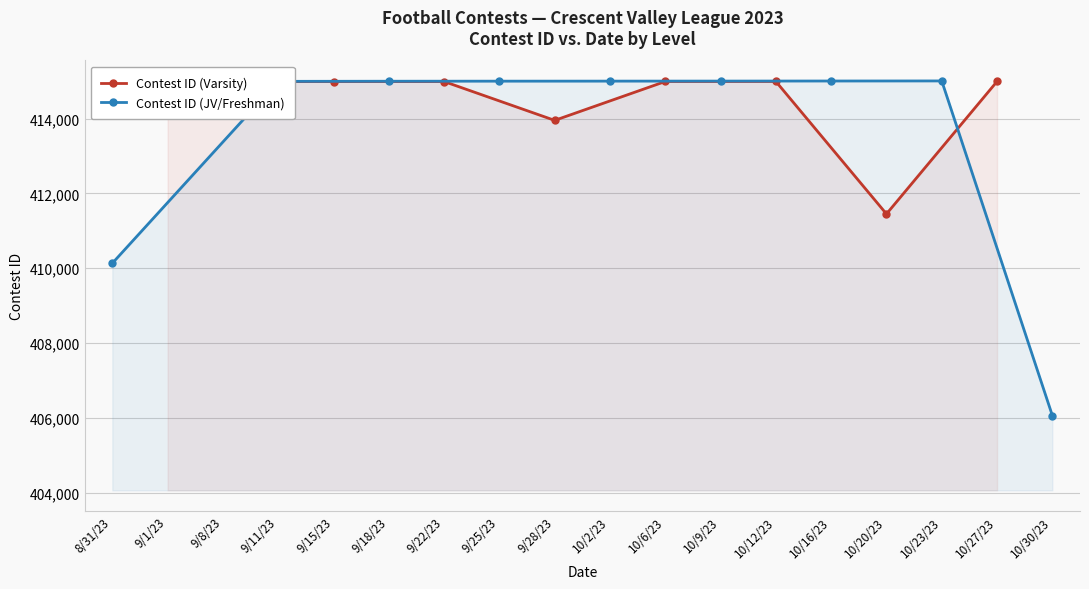

What is the value of the Contest ID (Varsity) point at the 5th from the left?

413951